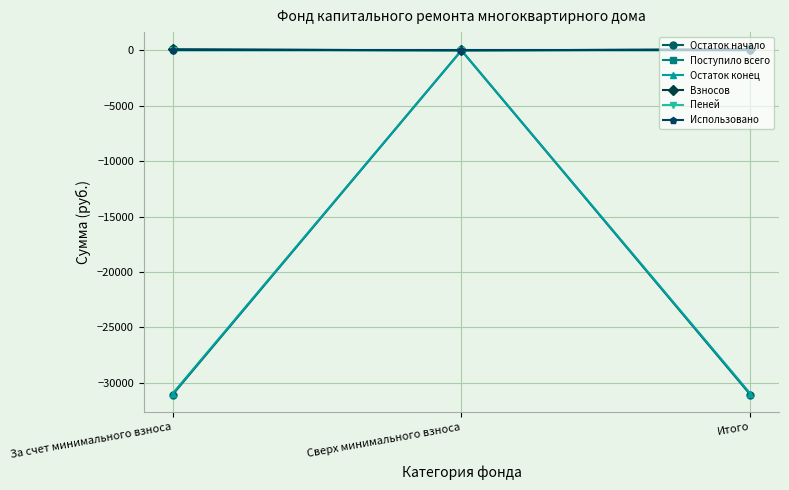

At which category is the sum across all series the highest?

Сверх минимального взноса